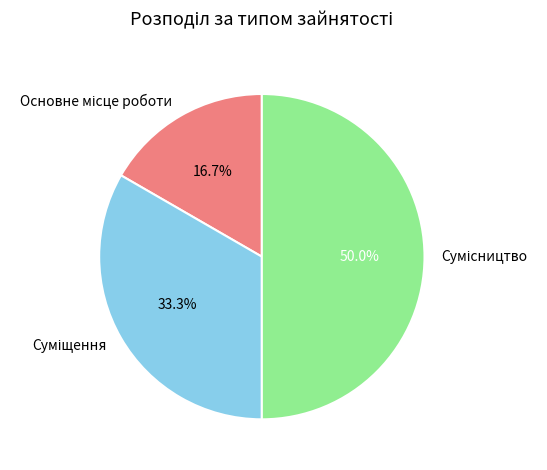

How many segments does this pie chart have?

3